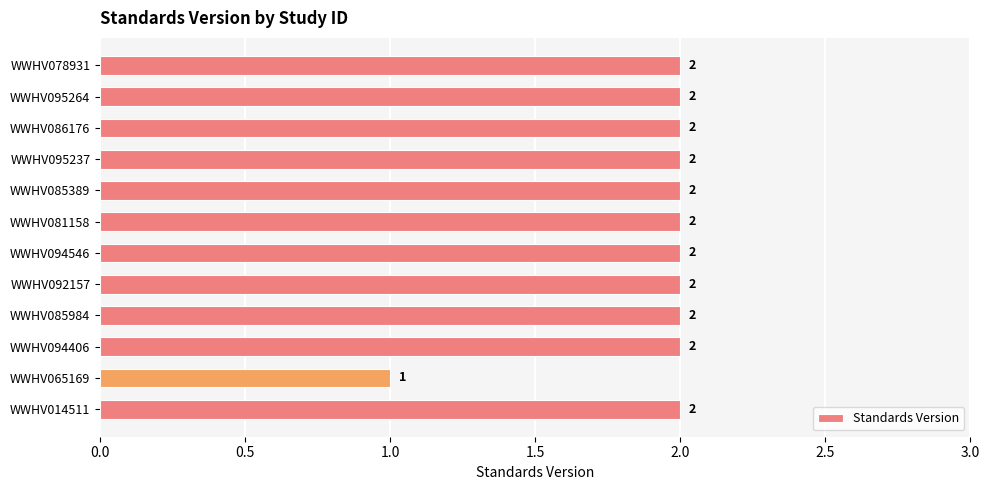

Which has a higher value, WWHV065169 or WWHV095264?

WWHV095264